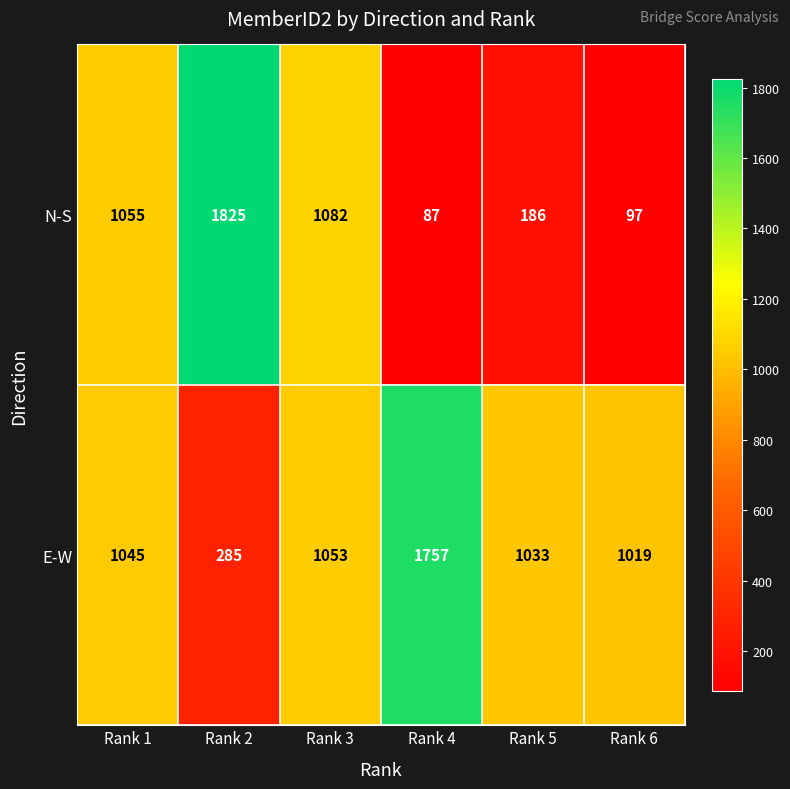

What is the total value across all series at Rank 5?

1219